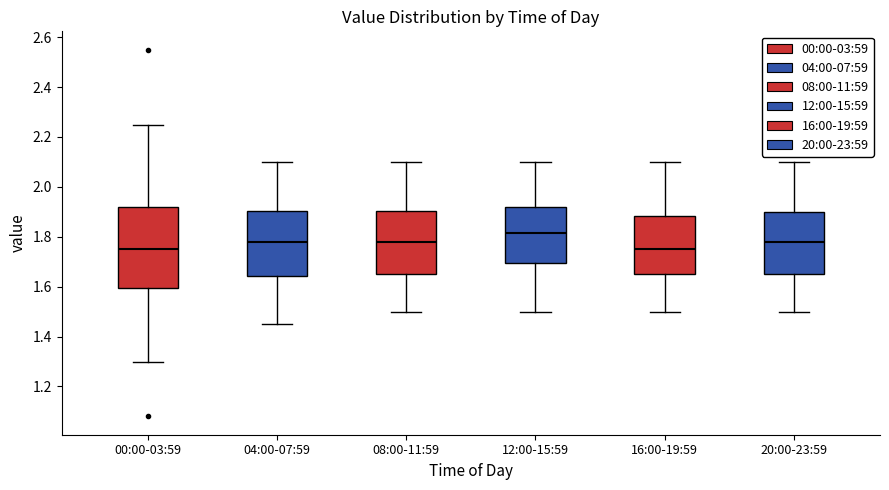

Reading left to right, transcribe this box plot: for each box, give where its median line is, the range the box spans, and where its two whiskers end, as read against the y-axis. The values are not printed on the chart, so give them approximately, as read against the axis.

00:00-03:59: median 1.76, box 1.60 to 1.92, whiskers 1.30 to 2.26
04:00-07:59: median 1.78, box 1.64 to 1.90, whiskers 1.46 to 2.10
08:00-11:59: median 1.78, box 1.66 to 1.90, whiskers 1.50 to 2.10
12:00-15:59: median 1.82, box 1.70 to 1.92, whiskers 1.50 to 2.10
16:00-19:59: median 1.76, box 1.66 to 1.88, whiskers 1.50 to 2.10
20:00-23:59: median 1.78, box 1.66 to 1.90, whiskers 1.50 to 2.10